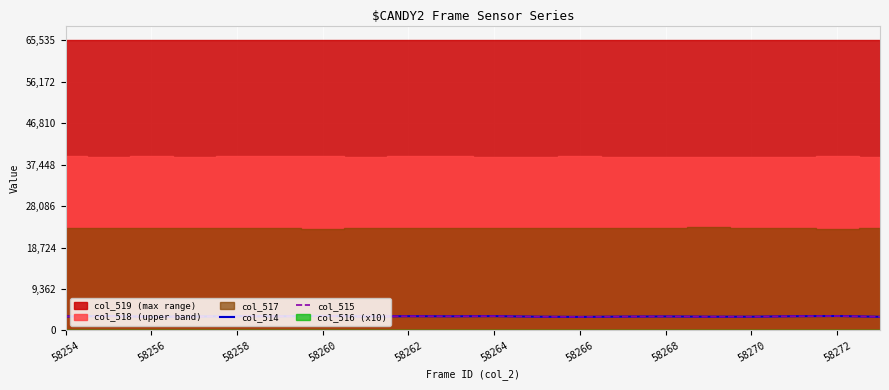

Which series has the largest range (max minus min)?

col_514